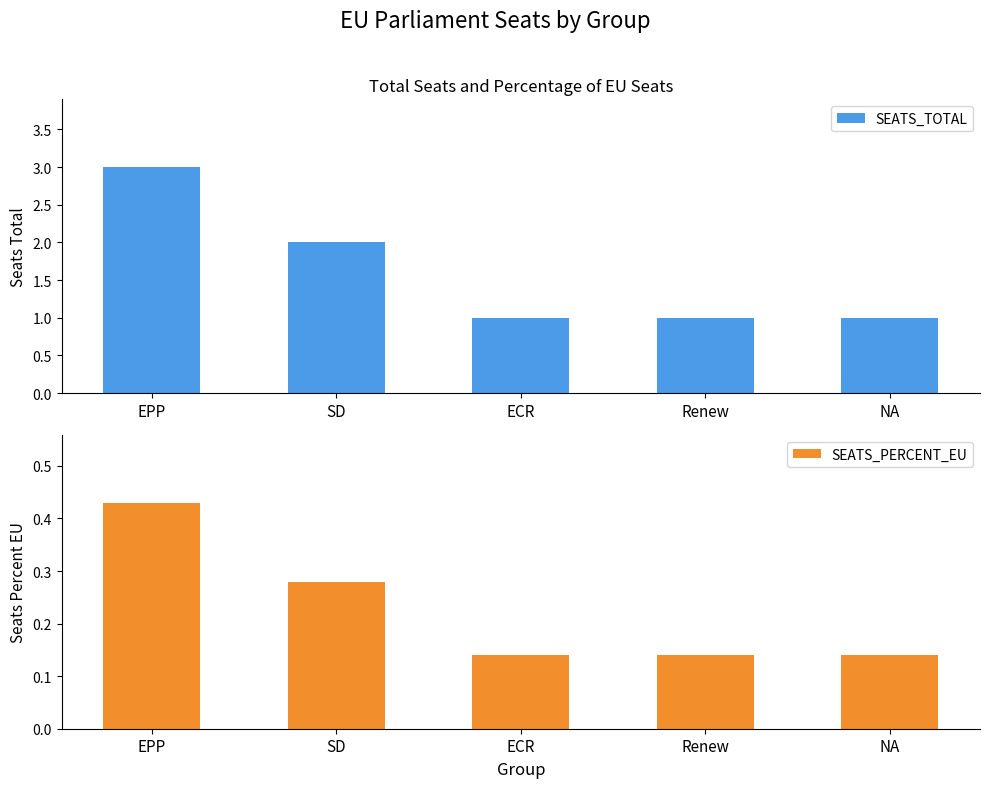

What is the difference between the highest and lowest values at ECR?

0.9